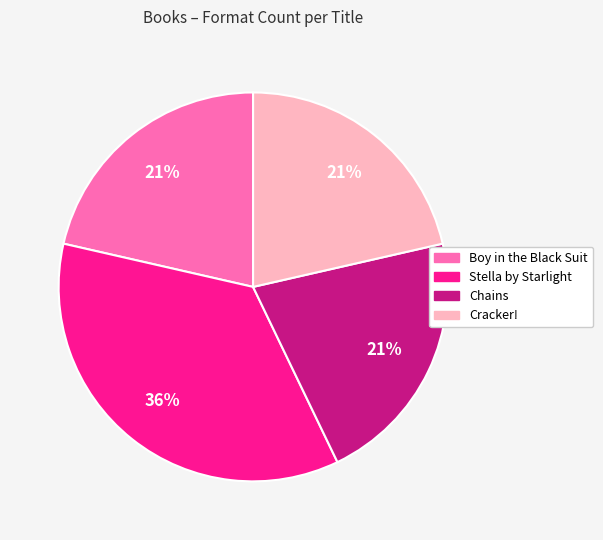

Is there a majority slice in this chart?

No